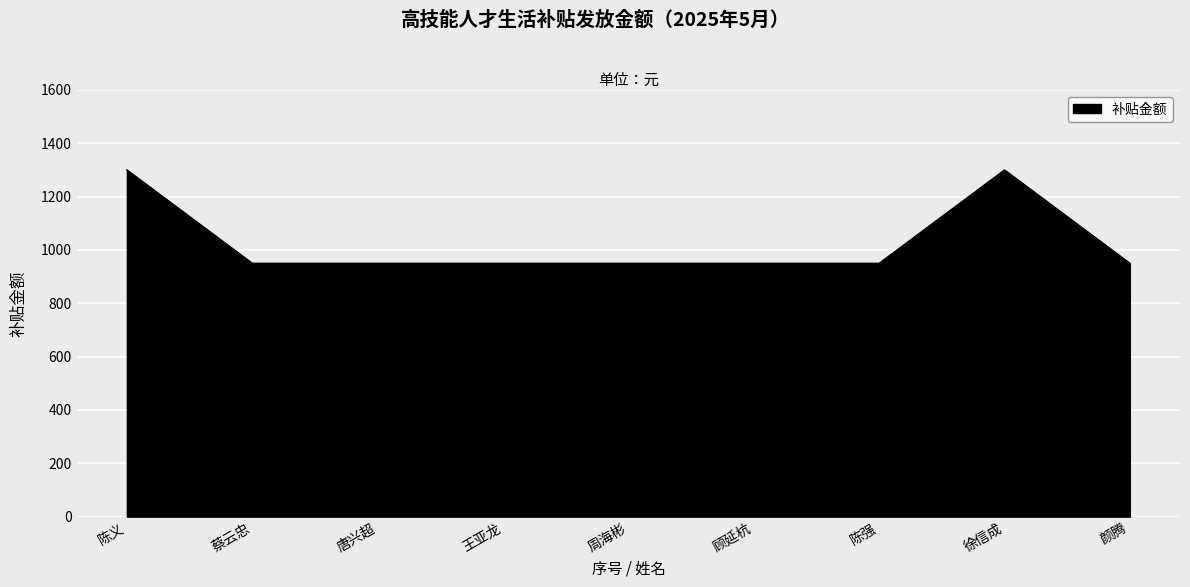

True or false: the data shows 950 at 唐兴超.

True